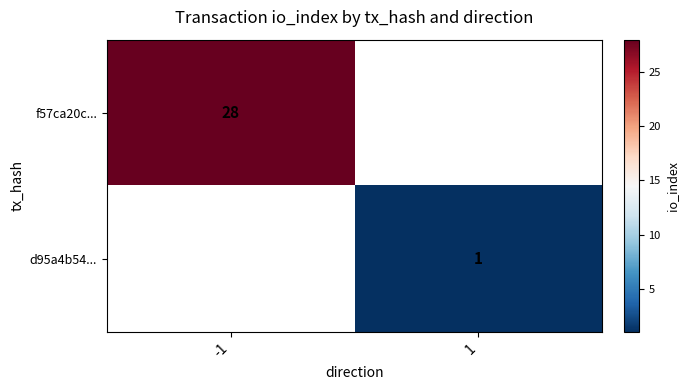

At how many categories does at least one series exceed 22?

1